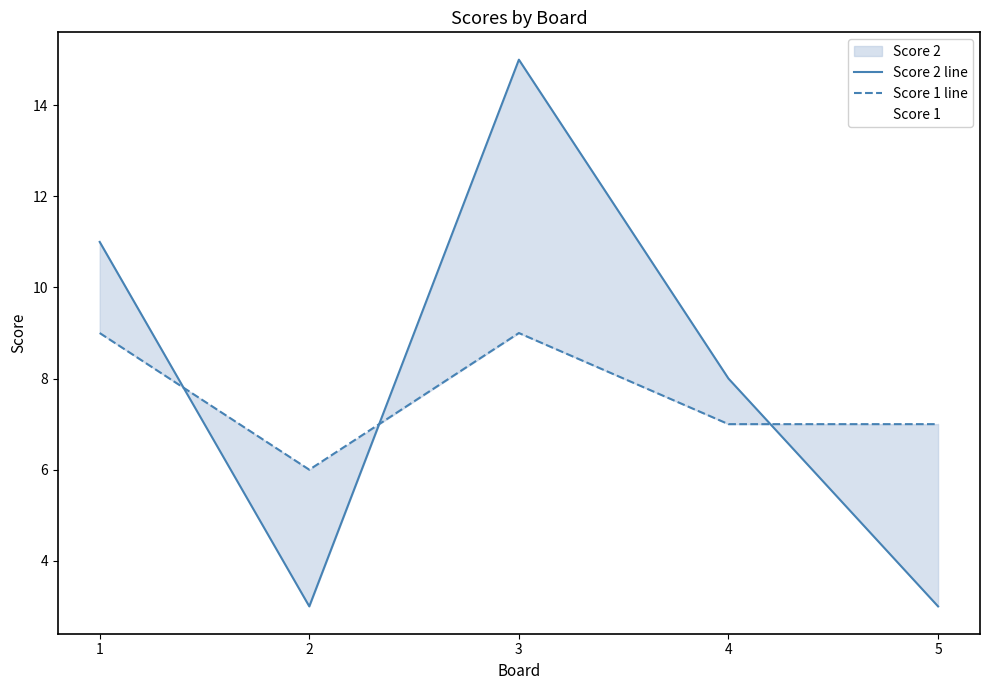

List the labels in order of Score 2 line value, smallest first.

2, 5, 4, 1, 3